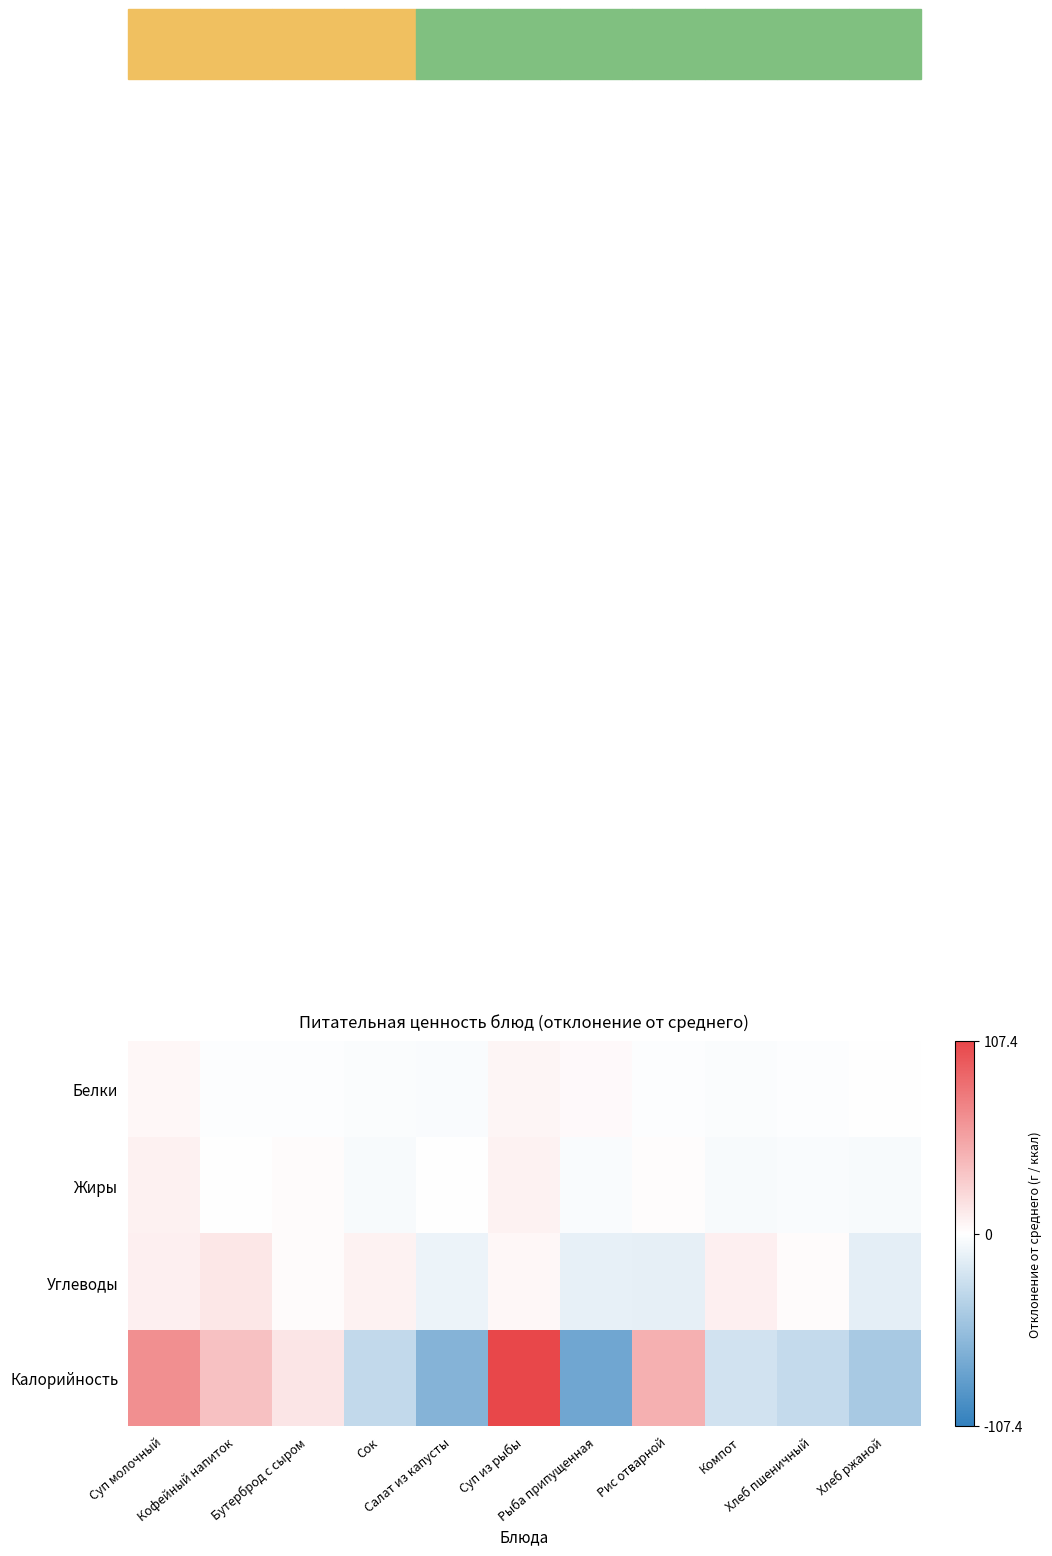

Which has a higher value, Суп из рыбы or Суп молочный?

Суп из рыбы